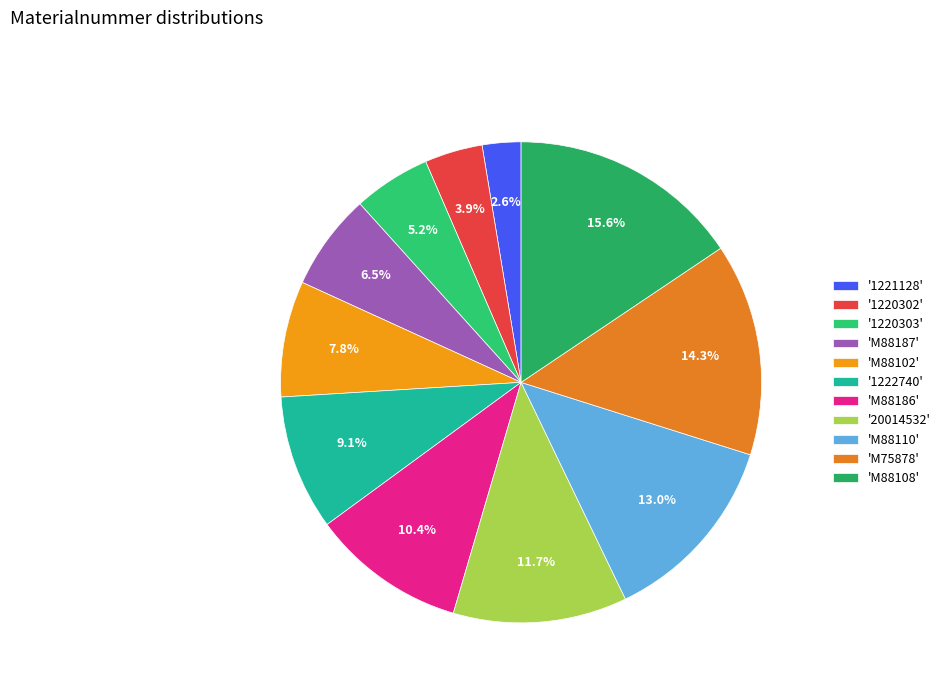

How many slices are in this pie chart?

11